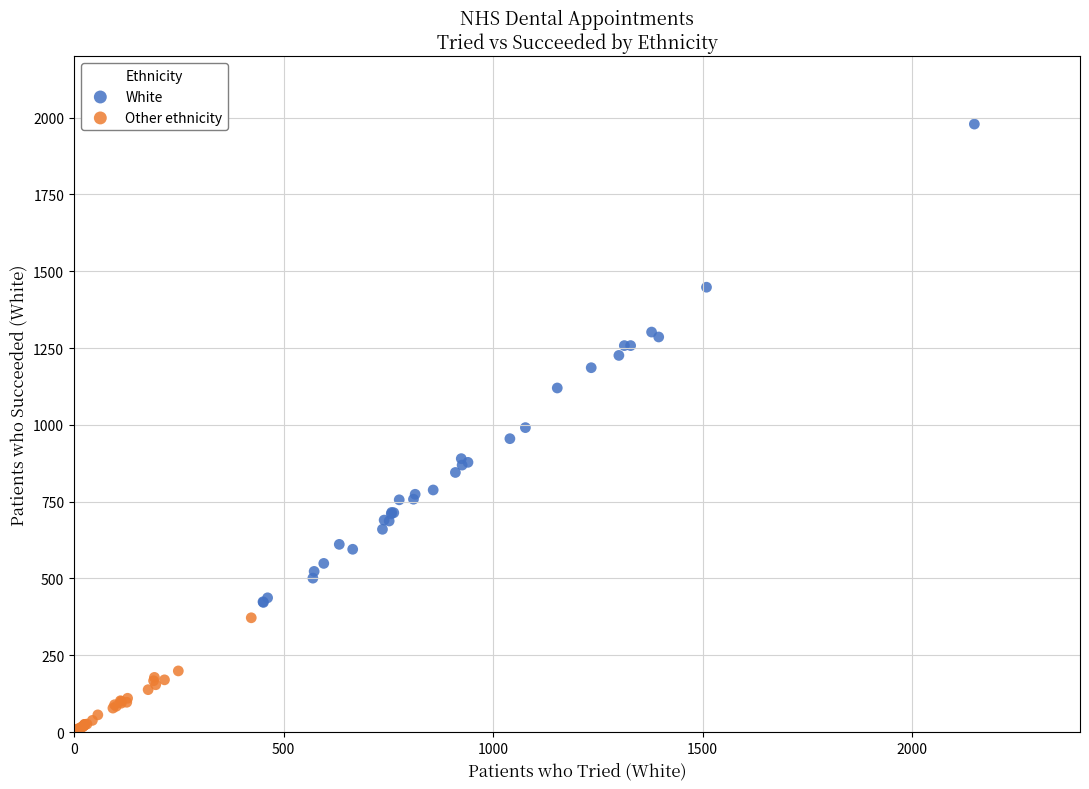

Which series reaches the minimum Y coordinate?

Other ethnicity